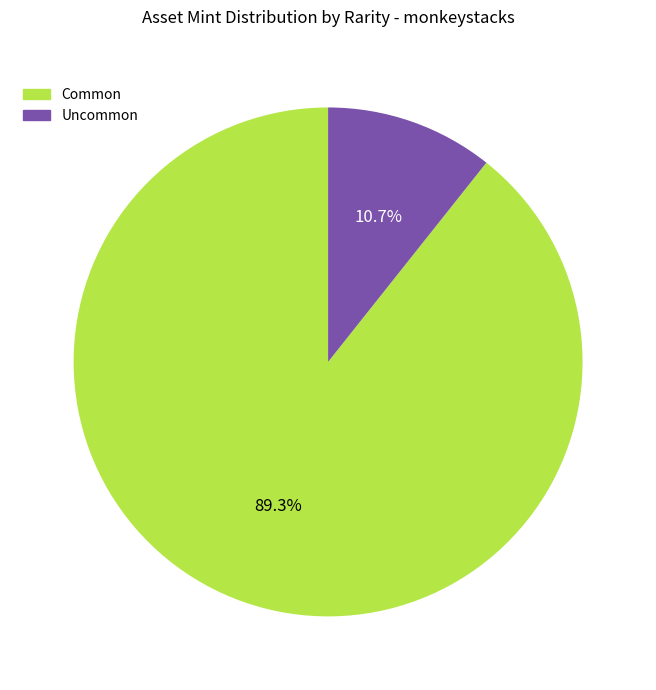

Is there a majority slice in this chart?

Yes